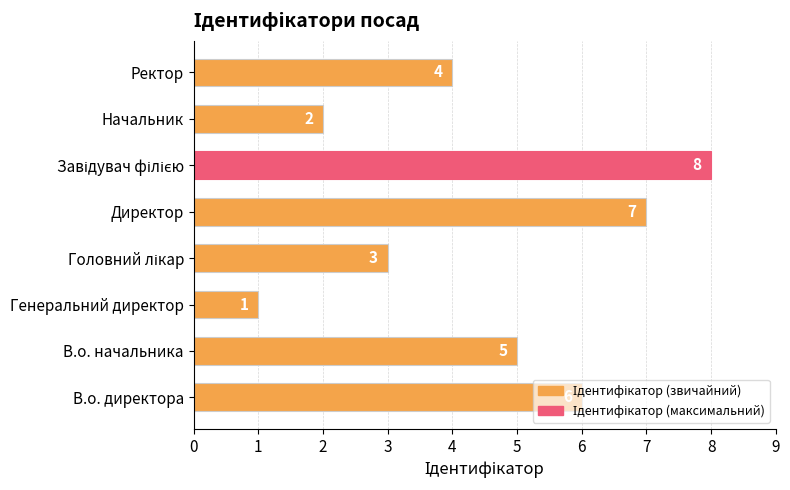

What is the sum of the values at Директор and Генеральний директор?

8